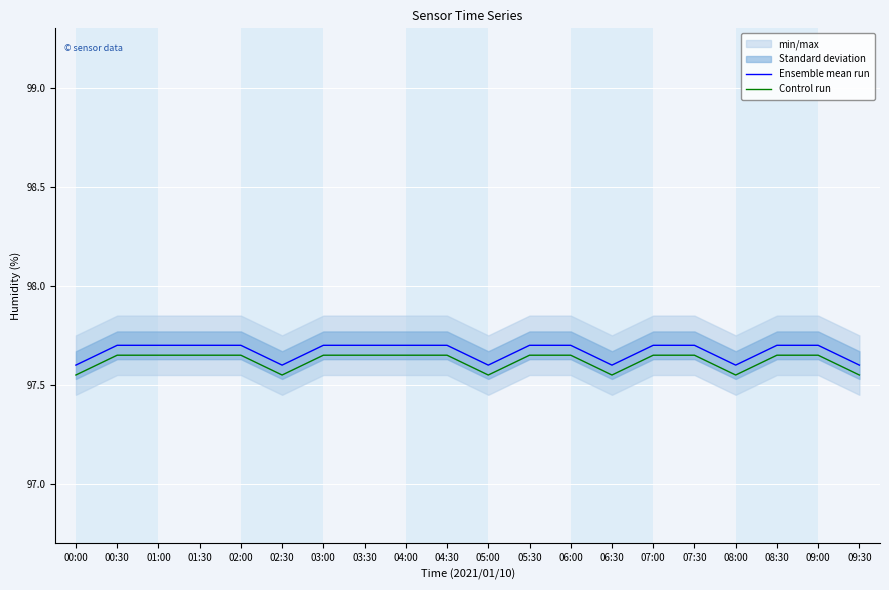

Rank the series at 08:30 from highest to lowest value.

Ensemble mean run, Control run